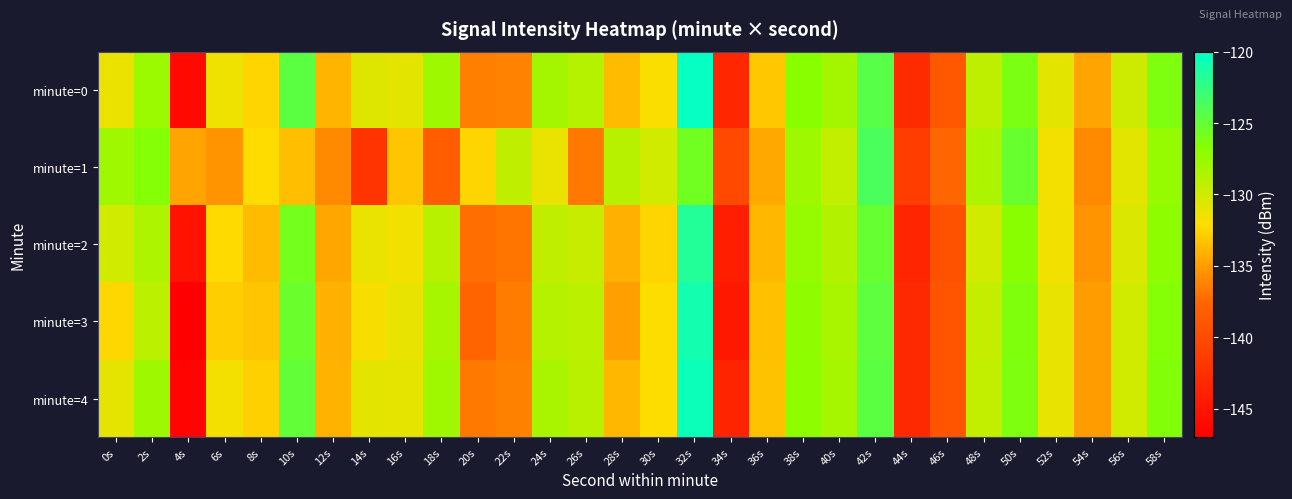

Reading left to right, extract all data points from this chart.

minute=0: 0s=-131.3	2s=-127.6	4s=-146.1	6s=-131.4	8s=-132.5	10s=-124.6	12s=-133.9	14s=-130.7	16s=-130.9	18s=-127.7	20s=-136.4	22s=-136.2	24s=-128.1	26s=-128.8	28s=-133.7	30s=-131.9	32s=-120.4	34s=-143.4	36s=-133.1	38s=-126.8	40s=-128.0	42s=-124.4	44s=-142.9	46s=-138.9	48s=-129.2	50s=-126.1	52s=-130.9	54s=-134.8	56s=-129.9	58s=-126.3
minute=1: 0s=-127.8	2s=-126.6	4s=-134.7	6s=-135.4	8s=-132.1	10s=-133.5	12s=-135.9	14s=-142.1	16s=-133.2	18s=-138.2	20s=-132.5	22s=-129.3	24s=-131.2	26s=-136.7	28s=-128.9	30s=-130.1	32s=-125.6	34s=-140.2	36s=-134.5	38s=-127.8	40s=-129.4	42s=-123.7	44s=-141.3	46s=-137.6	48s=-128.5	50s=-125.2	52s=-131.7	54s=-135.9	56s=-130.8	58s=-127.4
minute=2: 0s=-130.1	2s=-128.5	4s=-145.2	6s=-132.3	8s=-133.7	10s=-125.9	12s=-134.6	14s=-131.2	16s=-131.5	18s=-128.9	20s=-137.1	22s=-136.8	24s=-129.3	26s=-129.7	28s=-134.2	30s=-132.5	32s=-121.7	34s=-144.1	36s=-133.9	38s=-127.4	40s=-128.7	42s=-125.1	44s=-143.5	46s=-139.4	48s=-130.1	50s=-126.8	52s=-131.5	54s=-135.4	56s=-130.5	58s=-127.0
minute=3: 0s=-132.4	2s=-129.1	4s=-147.3	6s=-132.8	8s=-133.2	10s=-125.3	12s=-134.2	14s=-131.9	16s=-131.1	18s=-128.2	20s=-137.7	22s=-136.5	24s=-128.8	26s=-129.1	28s=-134.9	30s=-132.1	32s=-121.0	34s=-144.7	36s=-133.4	38s=-127.1	40s=-128.3	42s=-124.7	44s=-143.1	46s=-139.1	48s=-129.5	50s=-126.4	52s=-131.1	54s=-135.0	56s=-130.1	58s=-126.6
minute=4: 0s=-131.0	2s=-127.8	4s=-146.5	6s=-131.7	8s=-132.7	10s=-124.9	12s=-134.1	14s=-130.9	16s=-131.0	18s=-127.9	20s=-136.7	22s=-136.3	24s=-128.3	26s=-129.0	28s=-133.9	30s=-132.1	32s=-120.7	34s=-143.6	36s=-133.3	38s=-127.0	40s=-128.2	42s=-124.6	44s=-143.1	46s=-139.1	48s=-129.4	50s=-126.3	52s=-131.1	54s=-135.0	56s=-130.1	58s=-126.5